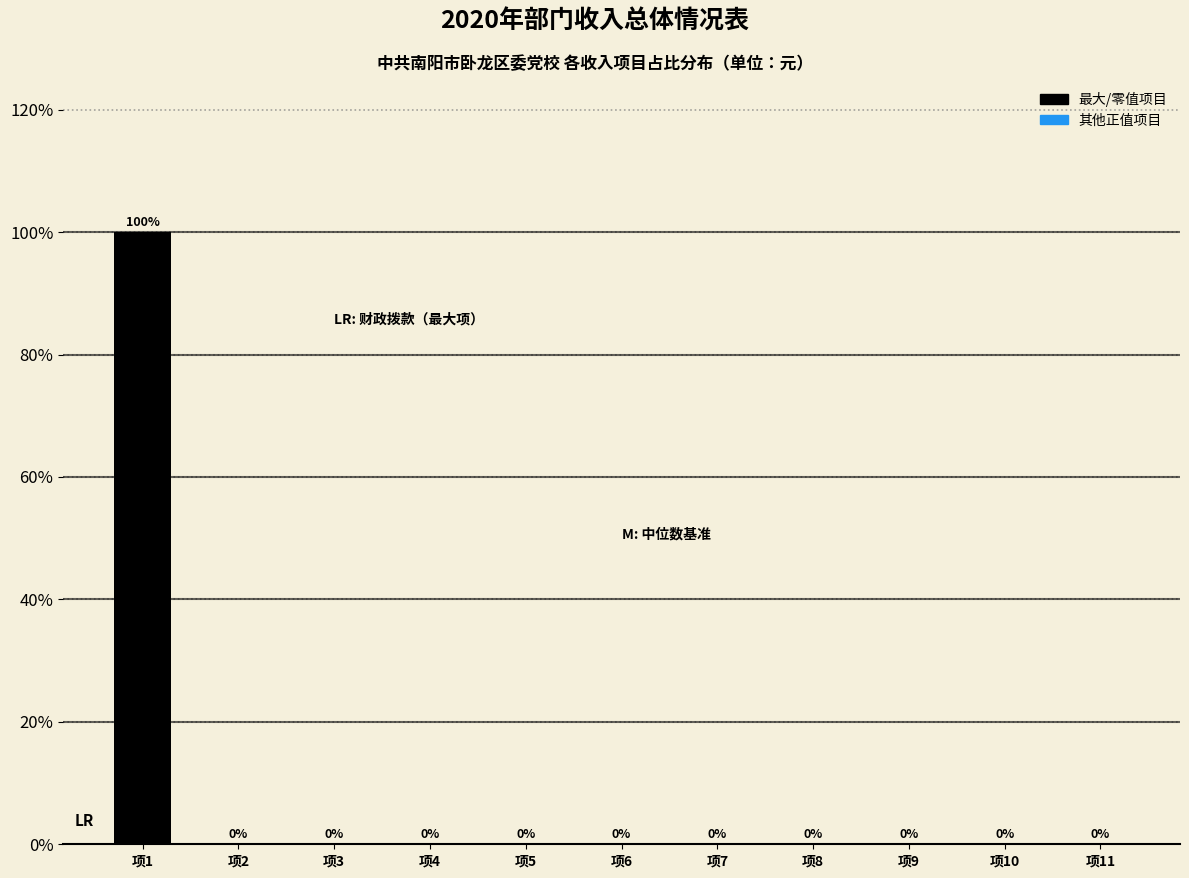

Reading left to right, extract all data points from this chart.

项1=100	项2=0	项3=0	项4=0	项5=0	项6=0	项7=0	项8=0	项9=0	项10=0	项11=0